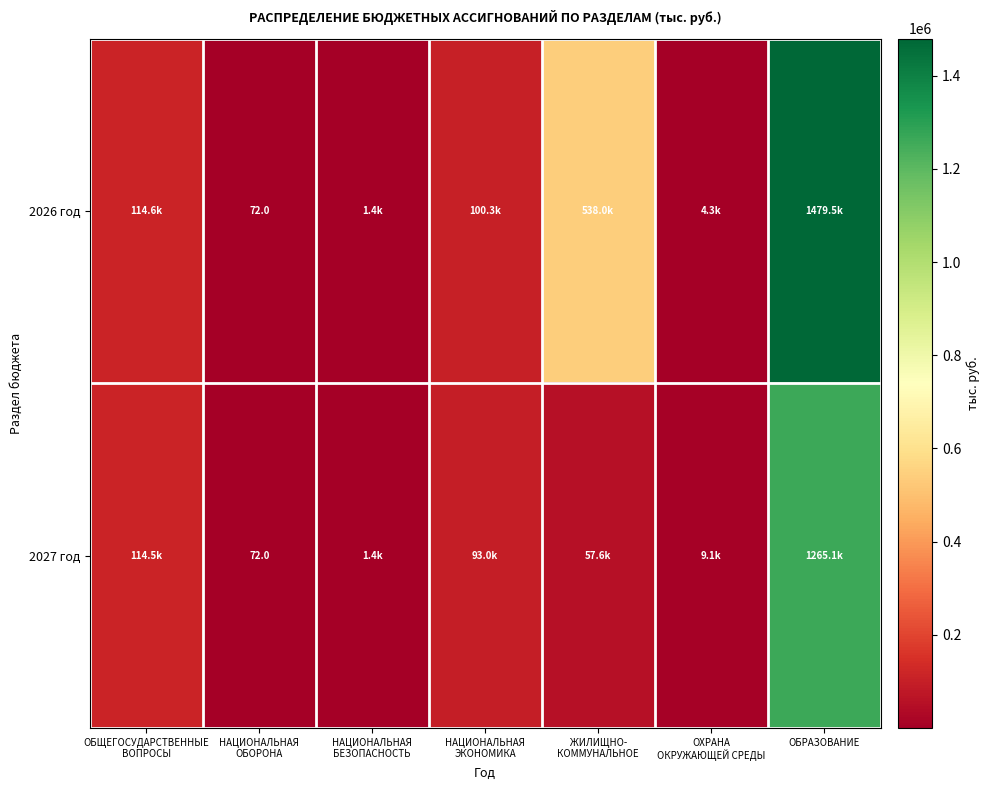

How many values in the 2026 год series exceed 100312?

4